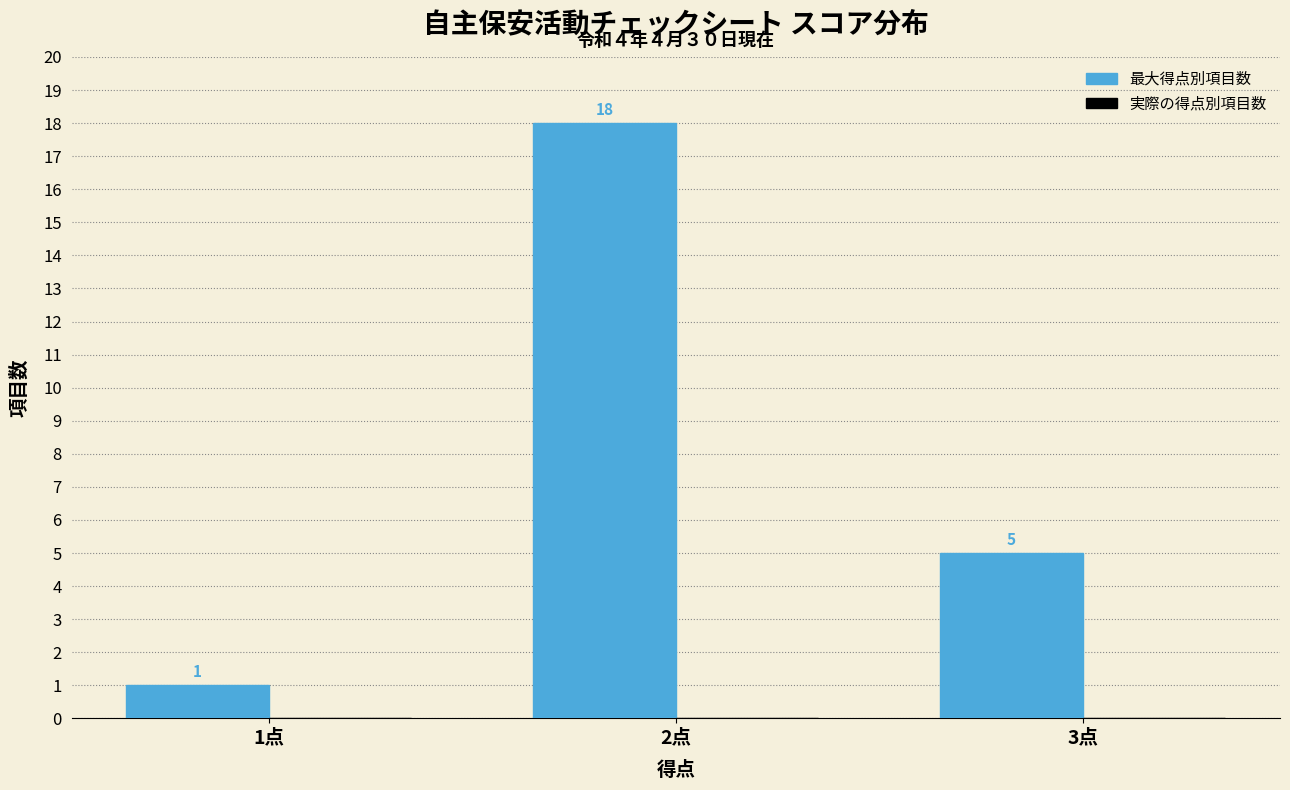

Reading left to right, transcribe all the data shown in this chart.

1点=1	2点=18	3点=5